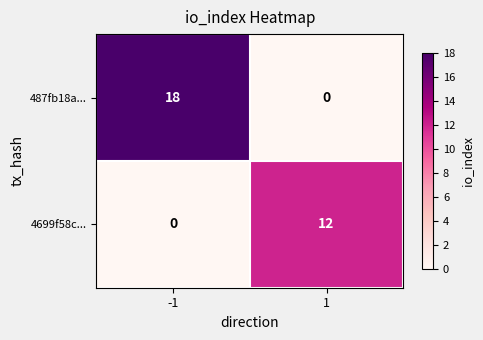

What is the average value of the 4699f58c... series?

6